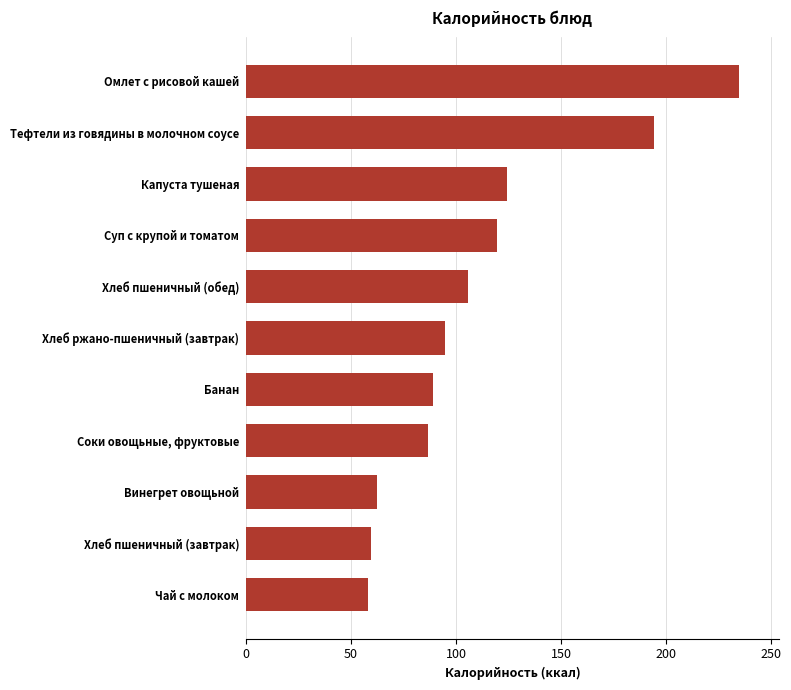

The value at Чай с молоком is 30.6. True or false?

False